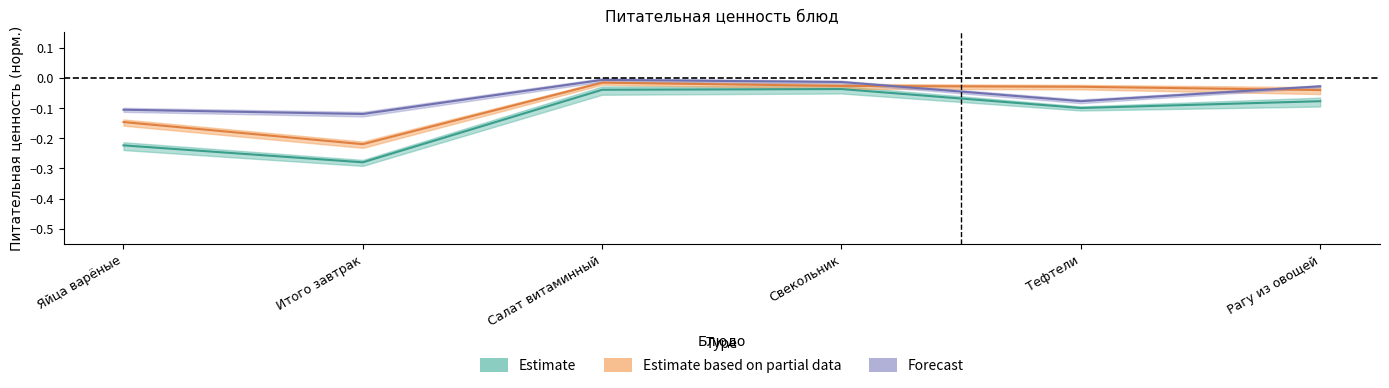

Count the number of categories in the chart.

6